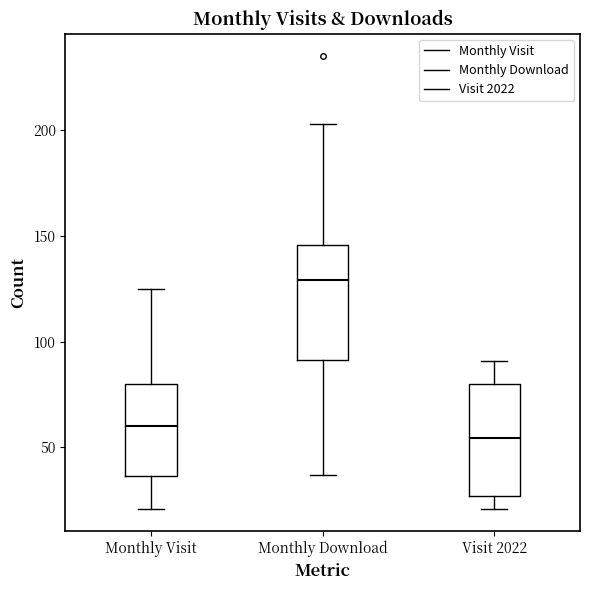

Reading left to right, read every box against the y-axis: the position of its median line, the range the box covers, and the ends of its whiskers. The values are not printed on the chart, so give them approximately, as read against the axis.

Monthly Visit: median 60, box 35 to 80, whiskers 20 to 125
Monthly Download: median 130, box 90 to 145, whiskers 35 to 205
Visit 2022: median 55, box 25 to 80, whiskers 20 to 90